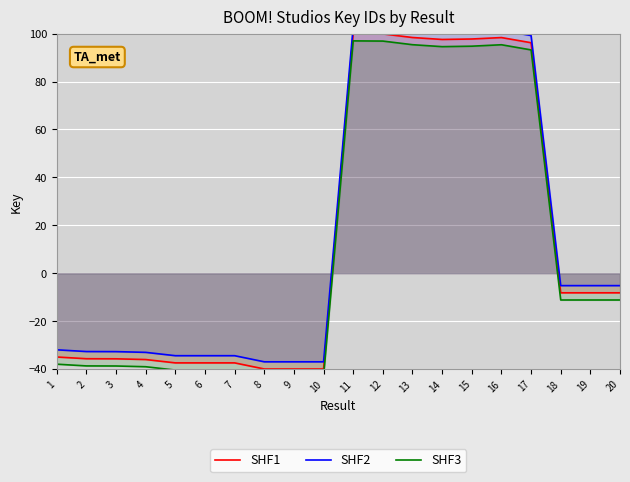

How many series are shown in this chart?

3